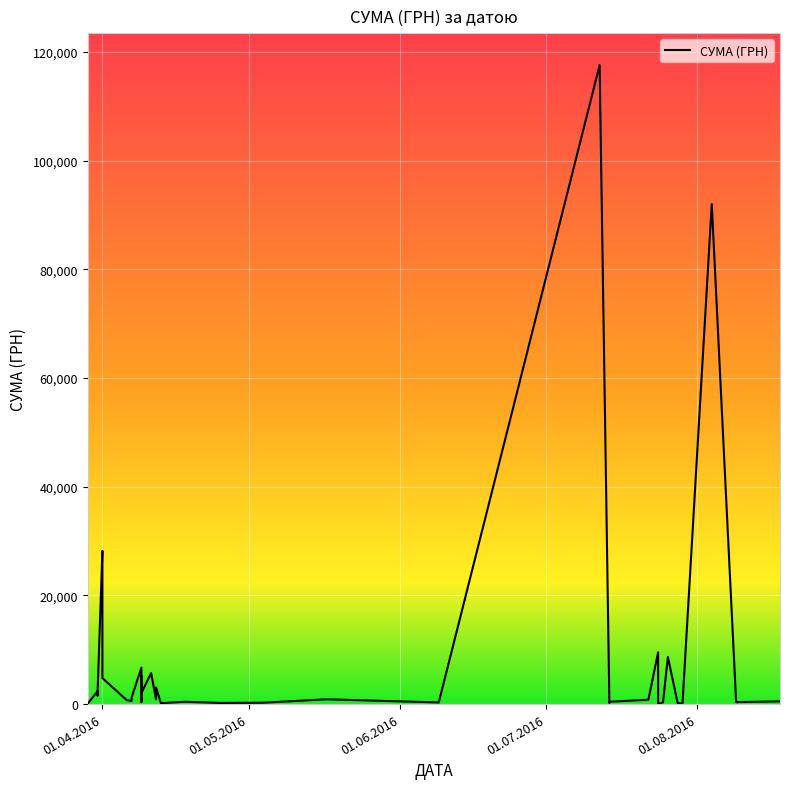

The value at 24.07.2016 is 5765.2. True or false?

False